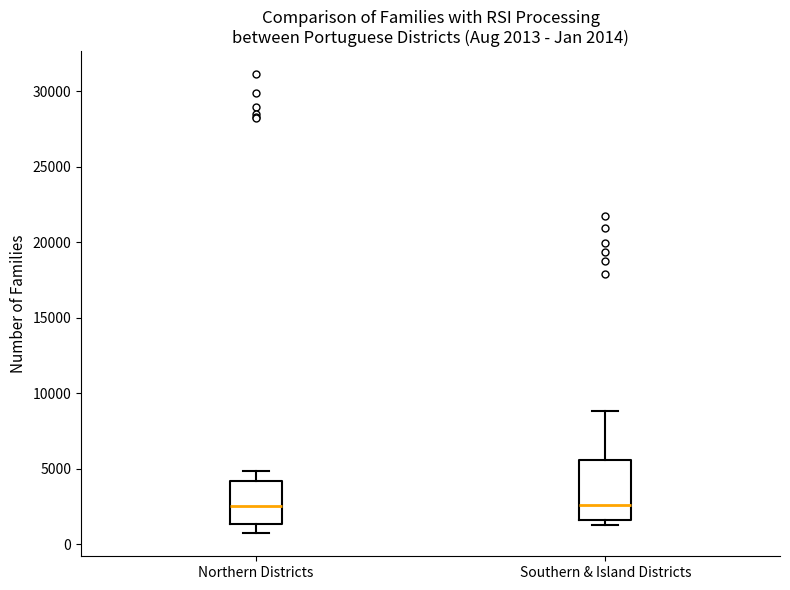

Comparing the boxes themselves (not the whiskers), which one is the tallest?

Southern & Island Districts